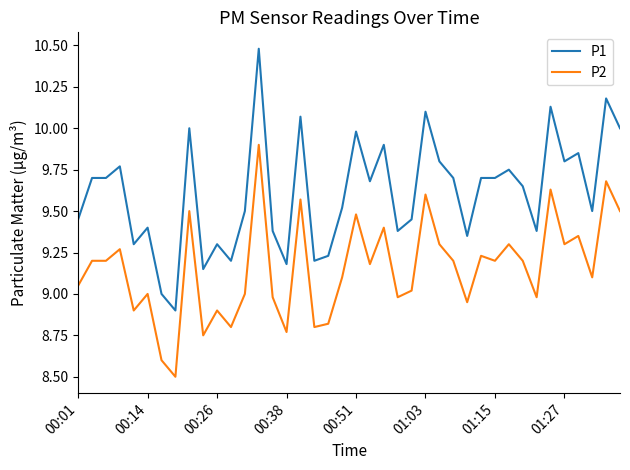

What is the minimum value shown in the chart?

8.5